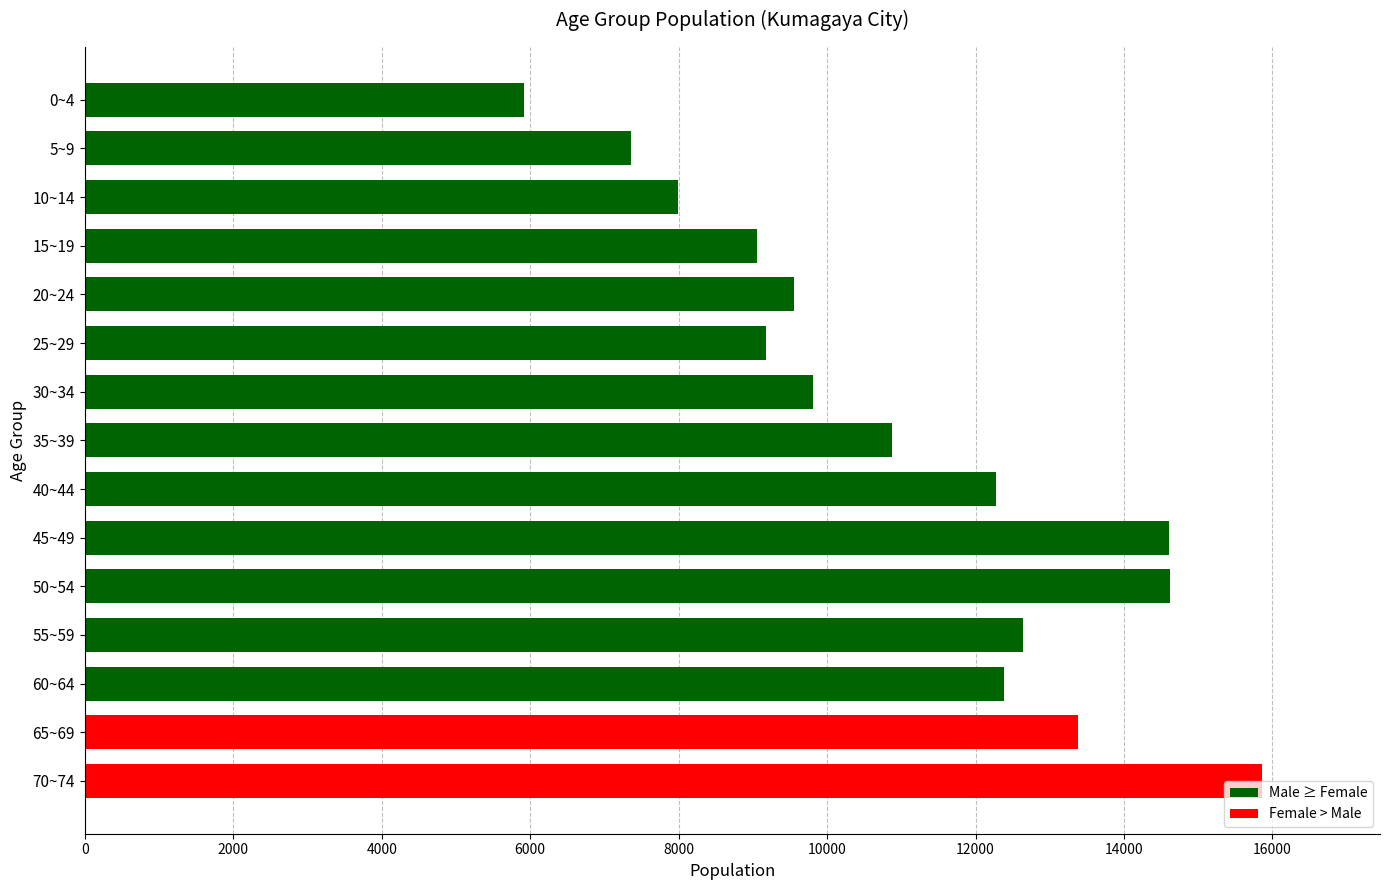

Which category has the highest value across all series?

70~74